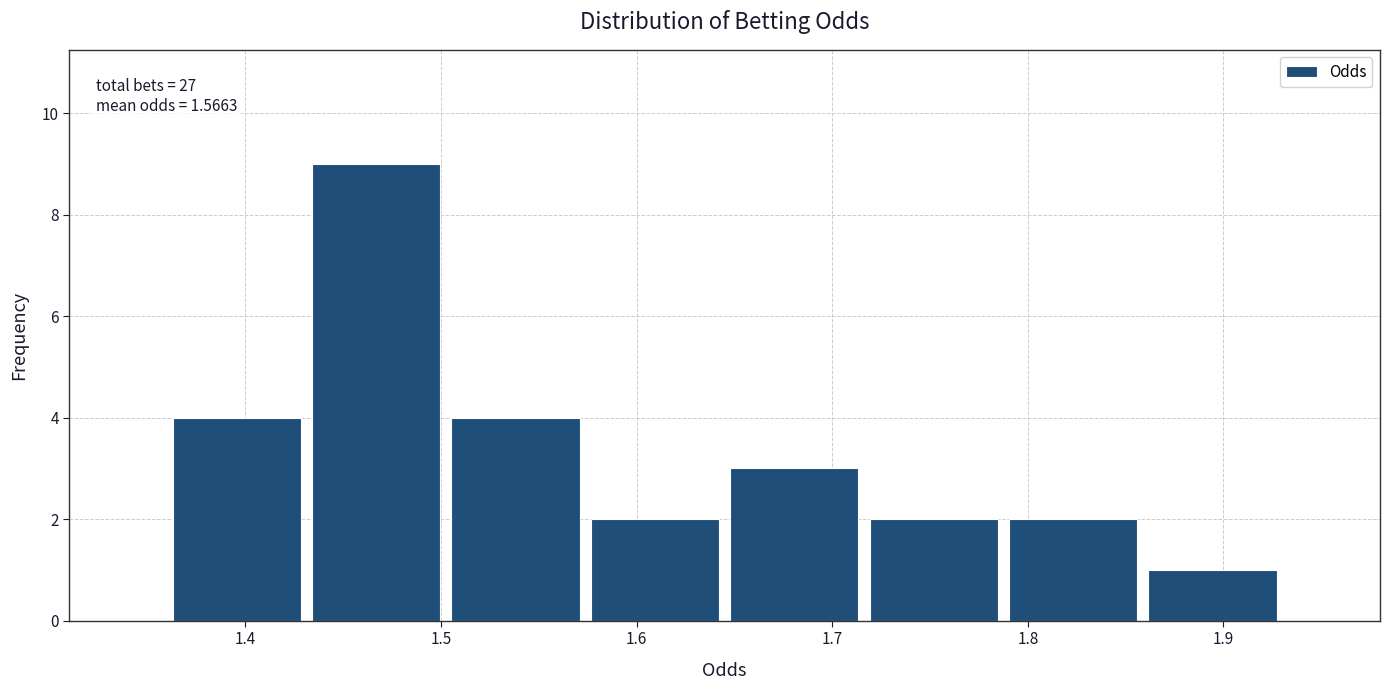

Over which range of the x-axis is the bar tallest?

1.43 to 1.50